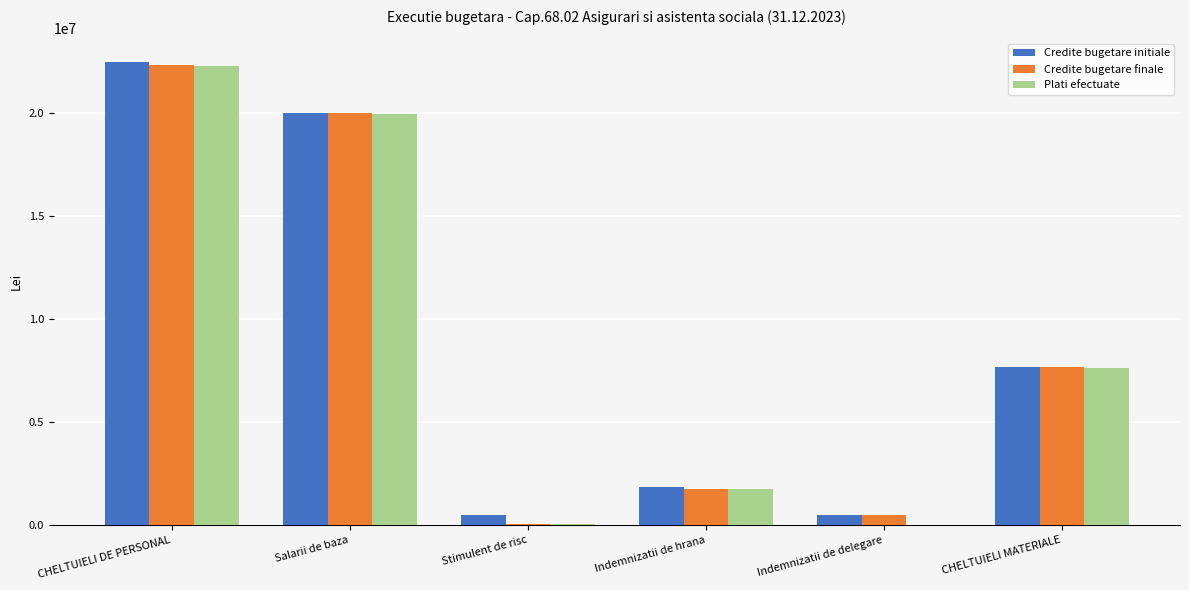

What is the average value of the Credite bugetare finale series?

8718583